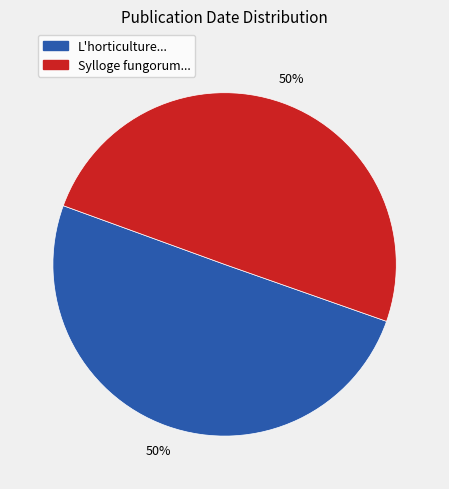

To the nearest percent, what is the average slice percentage?

50%